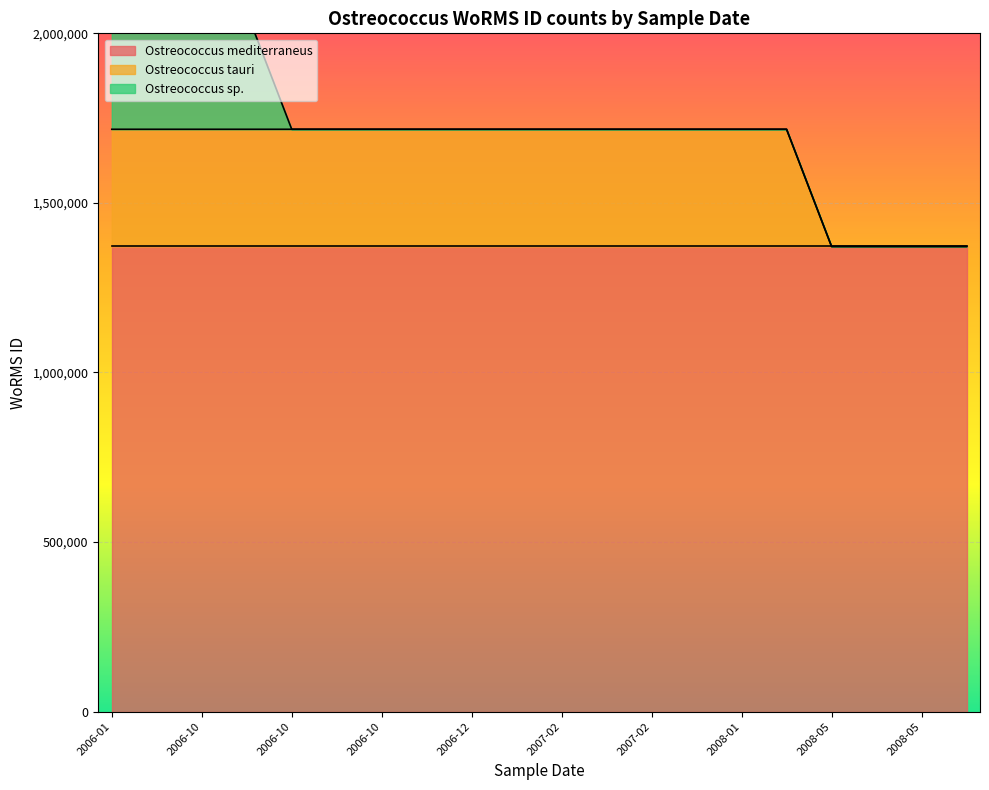

What is the maximum value for Ostreococcus mediterraneus?

1371633